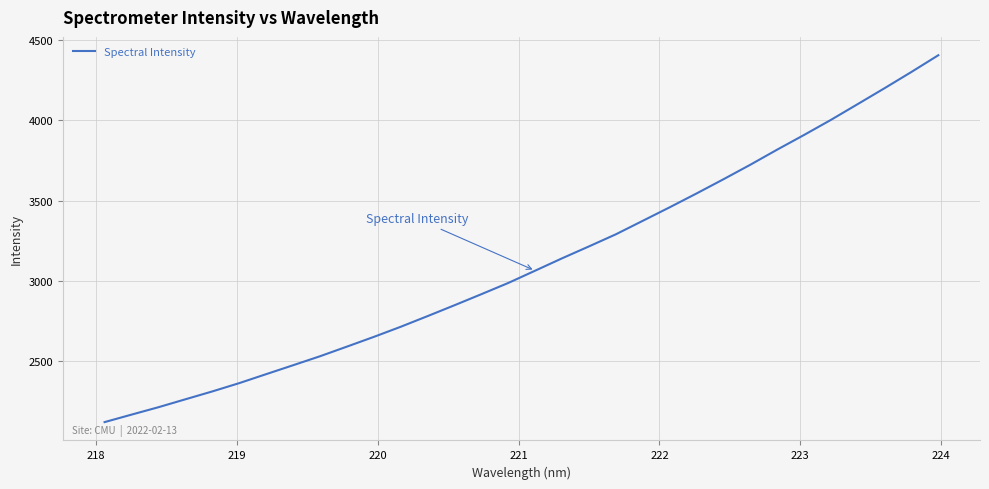

What is the average value?

3110.7